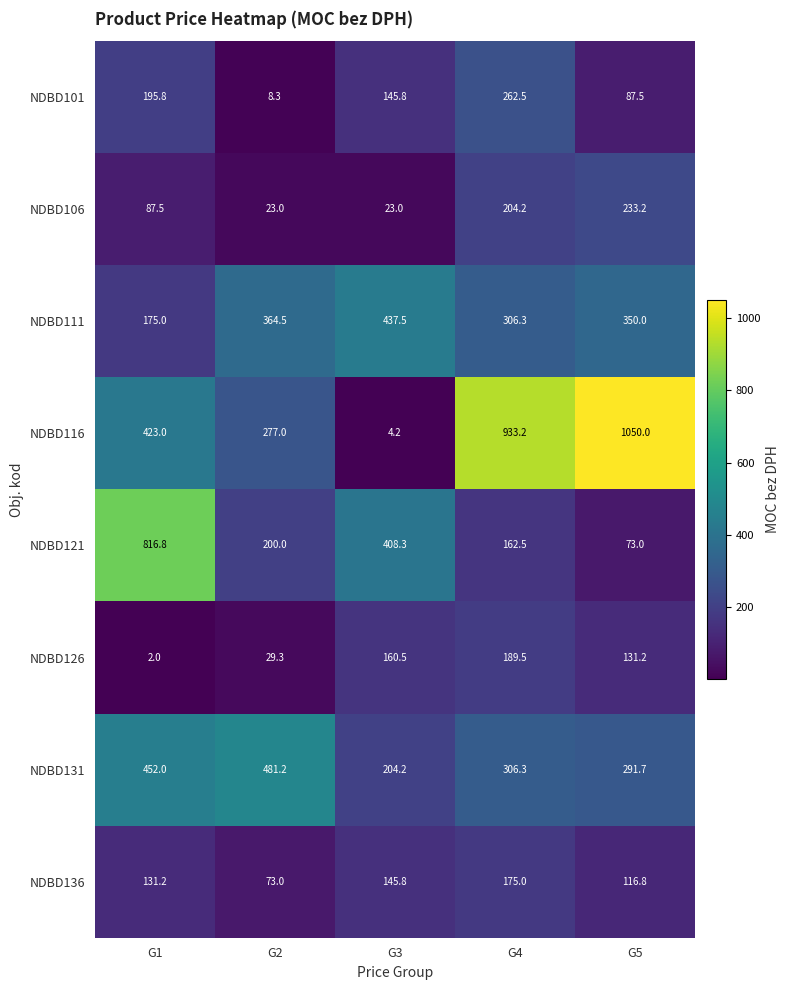

Where is NDBD131 nearest to the value 342?

G4